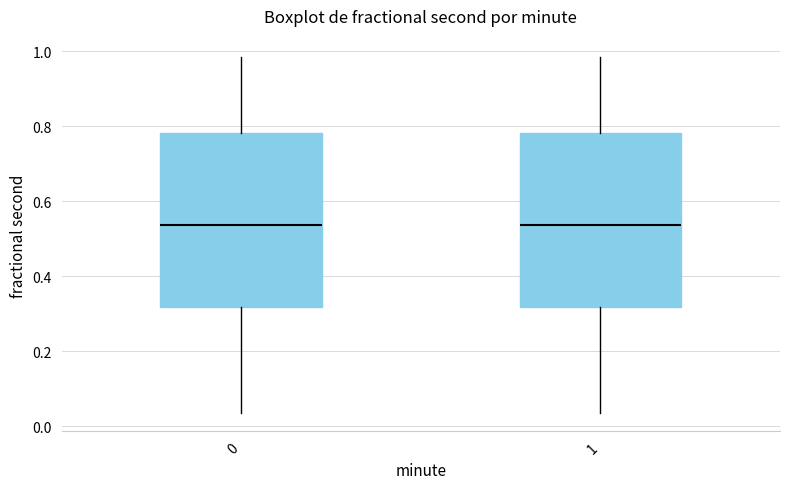

Where is the lower edge of the box at x = 1 on the y-axis? The values are not printed on the chart, so give them approximately, as read against the axis.

0.32